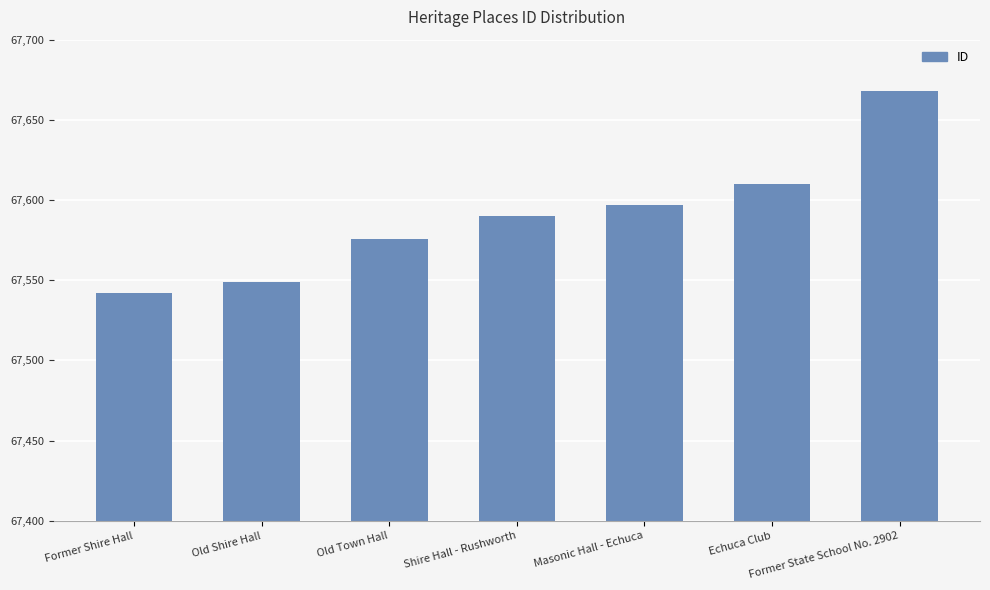

Approximately how many times larger is the value at Old Town Hall compared to Shire Hall - Rushworth?

1.0